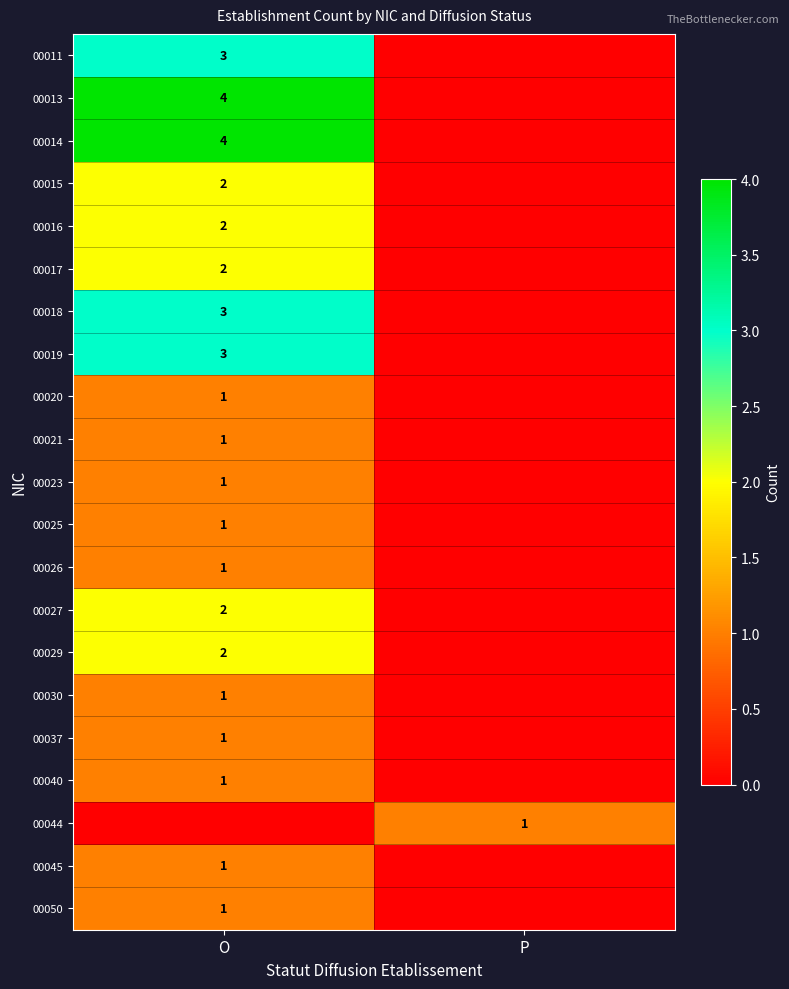

At which category does the chart reach its peak across all series?

O